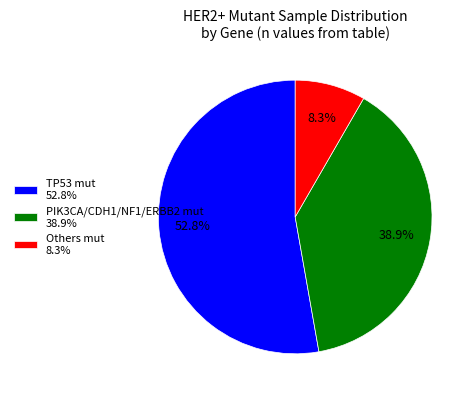

To the nearest percent, what is the difference between the largest and smallest slice percentages?

44%